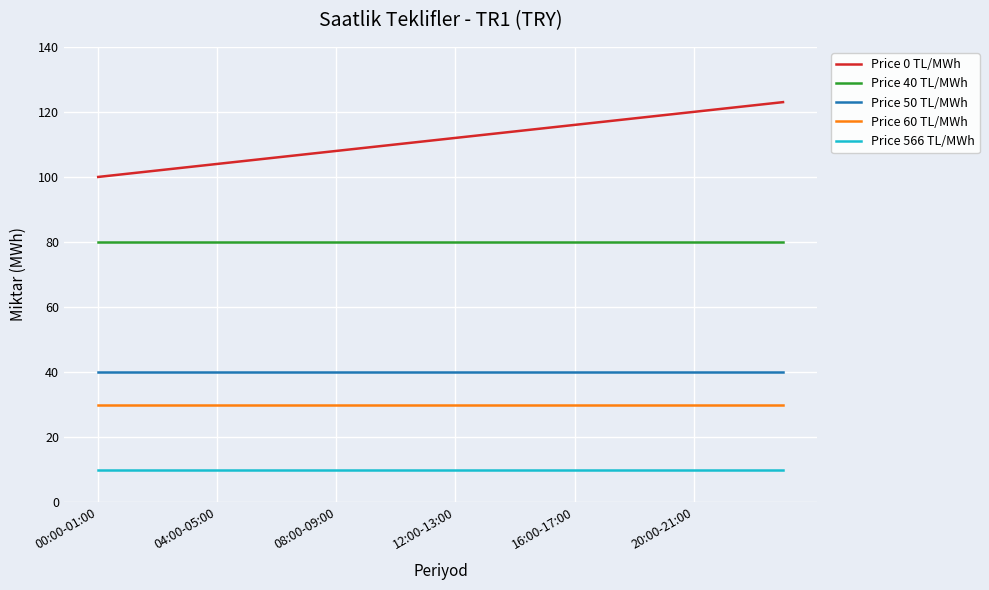

Which series has the widest spread of values?

Price 0 TL/MWh